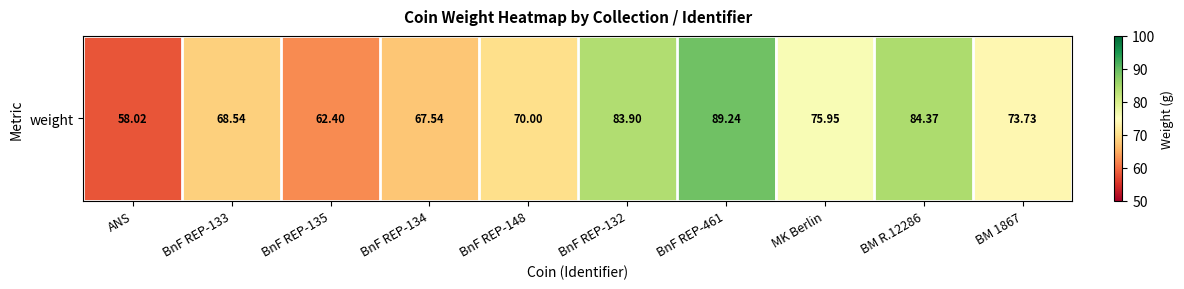

List the labels in order of value, largest first.

BnF REP-461, BM R.12286, BnF REP-132, MK Berlin, BM 1867, BnF REP-148, BnF REP-133, BnF REP-134, BnF REP-135, ANS